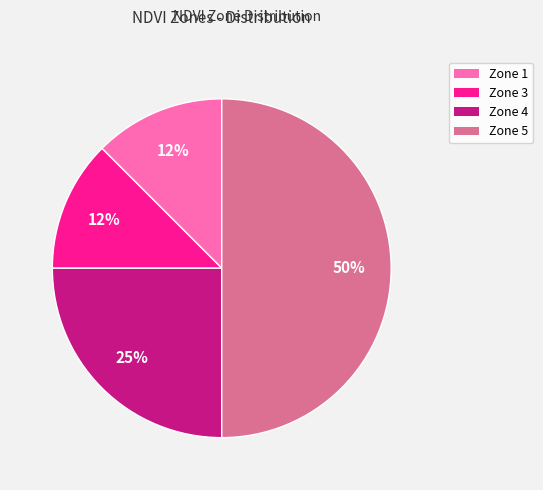

Count the number of slices in the pie.

4